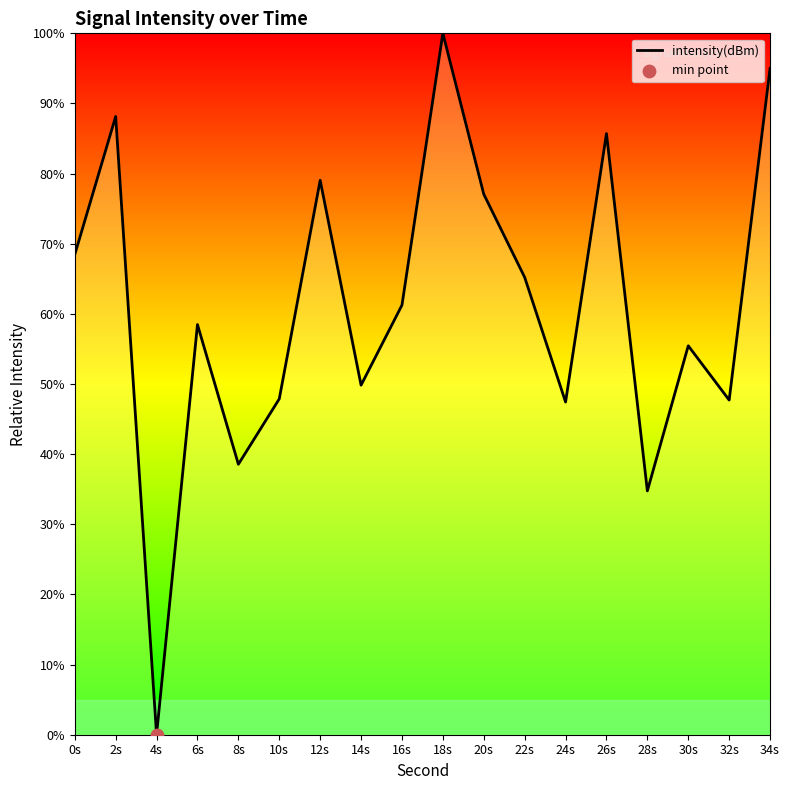

What is the ratio of the value at 20s to the value at 0s?

1.1